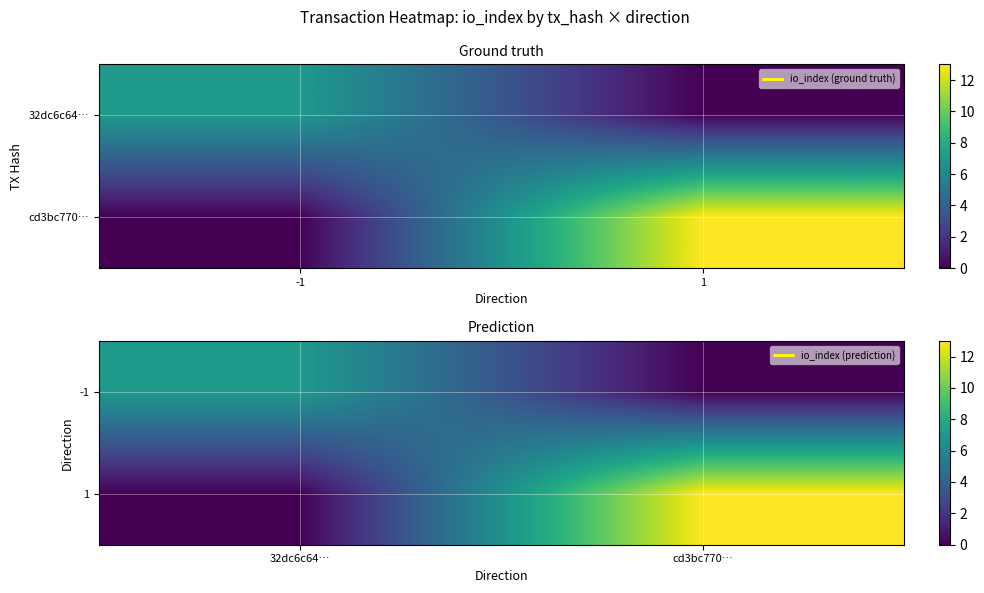

Is the value of -1 at cd3bc770… greater than the value of 1 at 32dc6c64…?

No